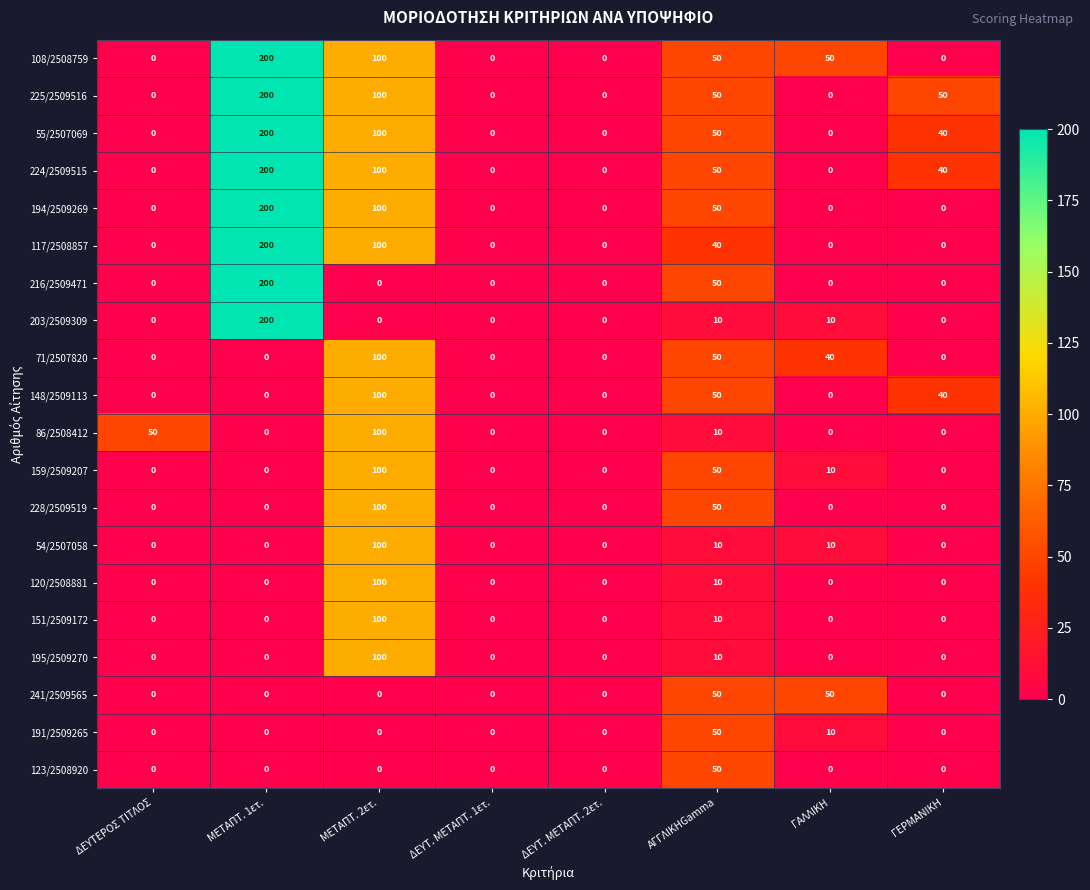

Where is 191/2509265 nearest to the value 25?

ΓΑΛΛΙΚΗ